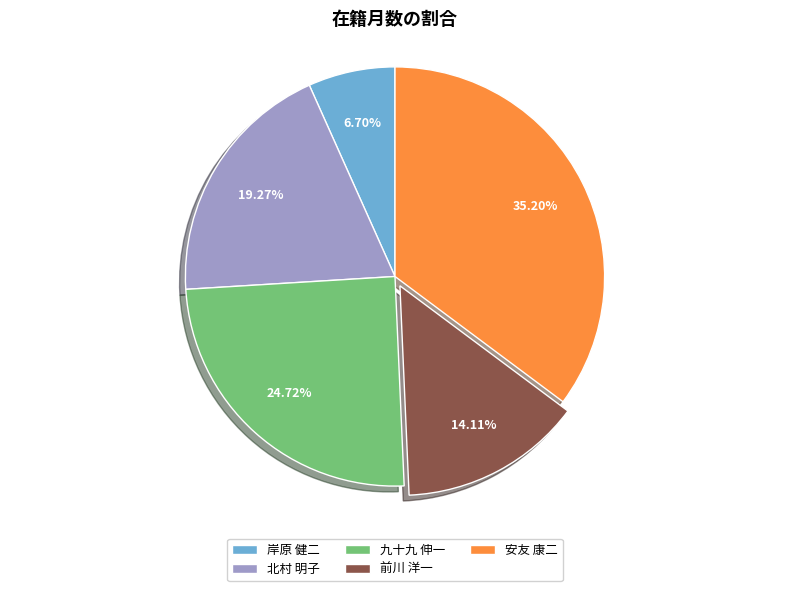

To the nearest percent, what portion does 岸原 健二 represent?

7%